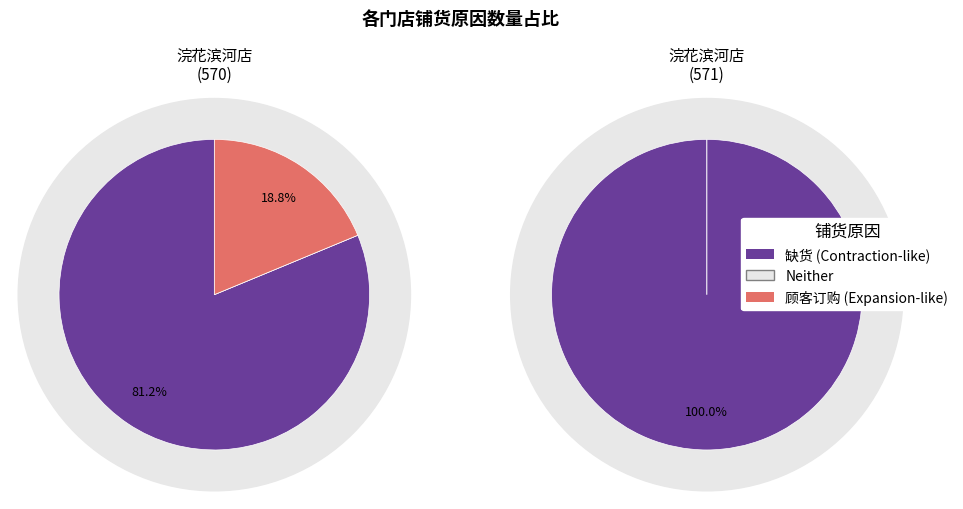

Rank the series at 云南白药创可贴 from highest to lowest value.

缺货, 顾客订购